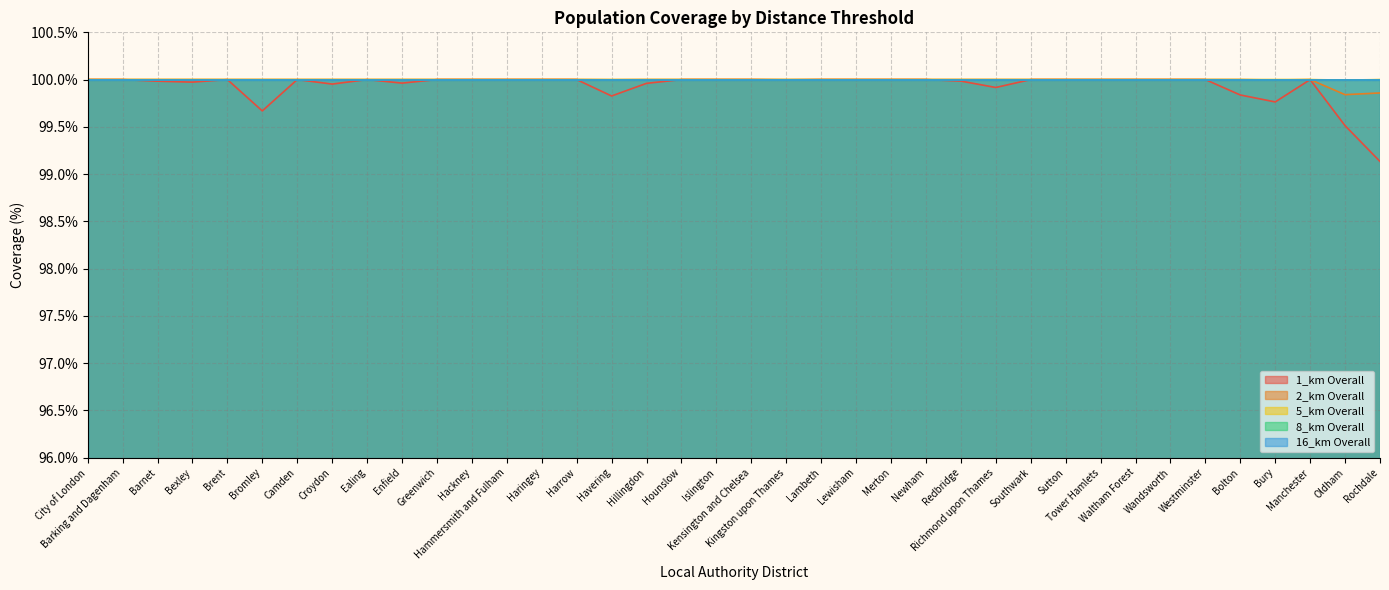

What is the value of the 2_km Overall point at the 23rd from the left?

100.0